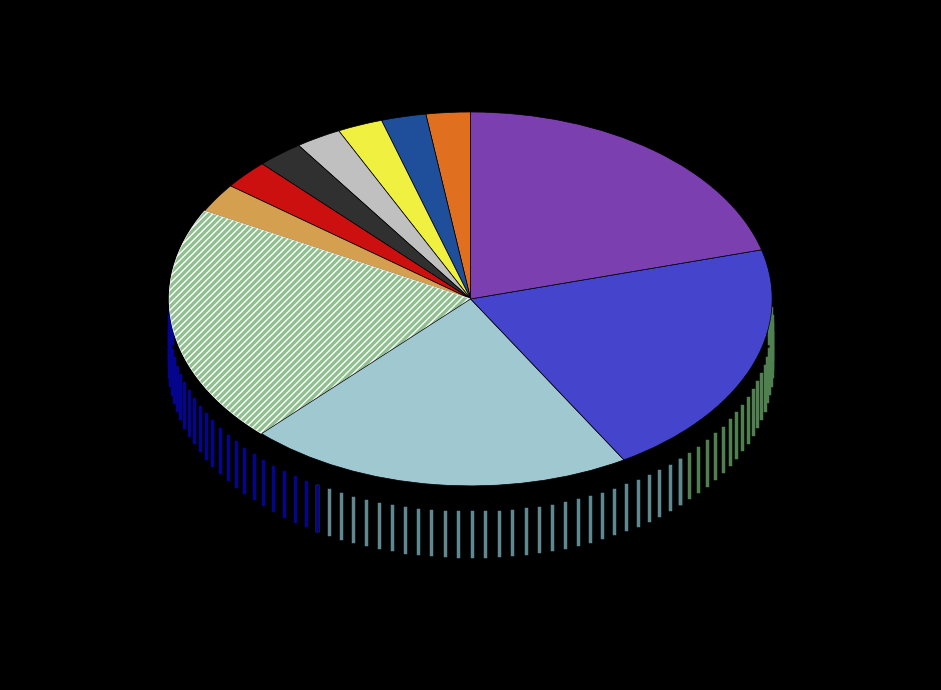

Count the number of slices in the pie.

11